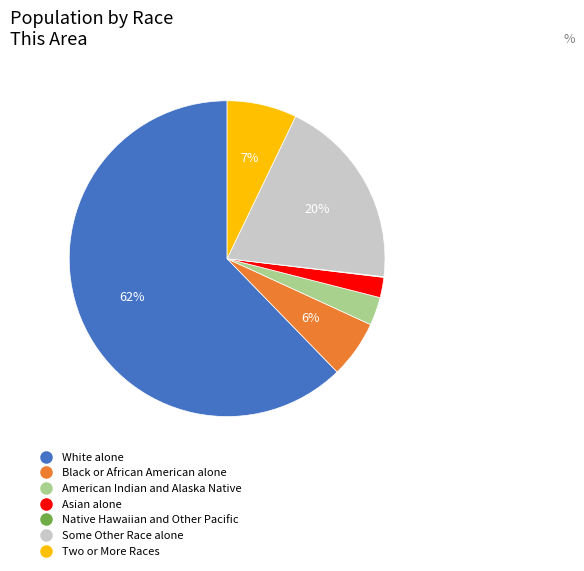

Is it true that Black or African American alone is 6% of the pie?

True